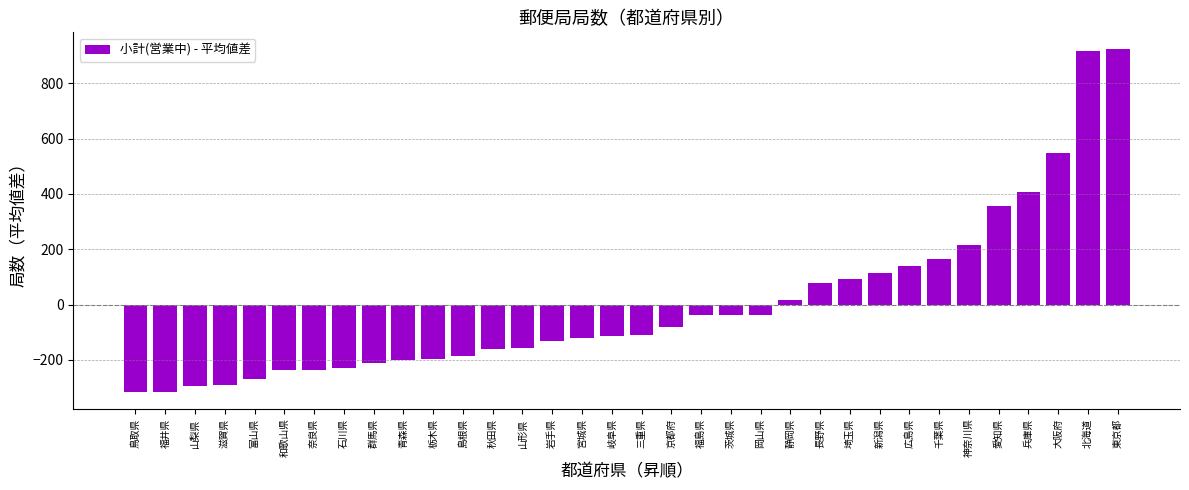

Which has a higher value, 奈良県 or 長野県?

長野県